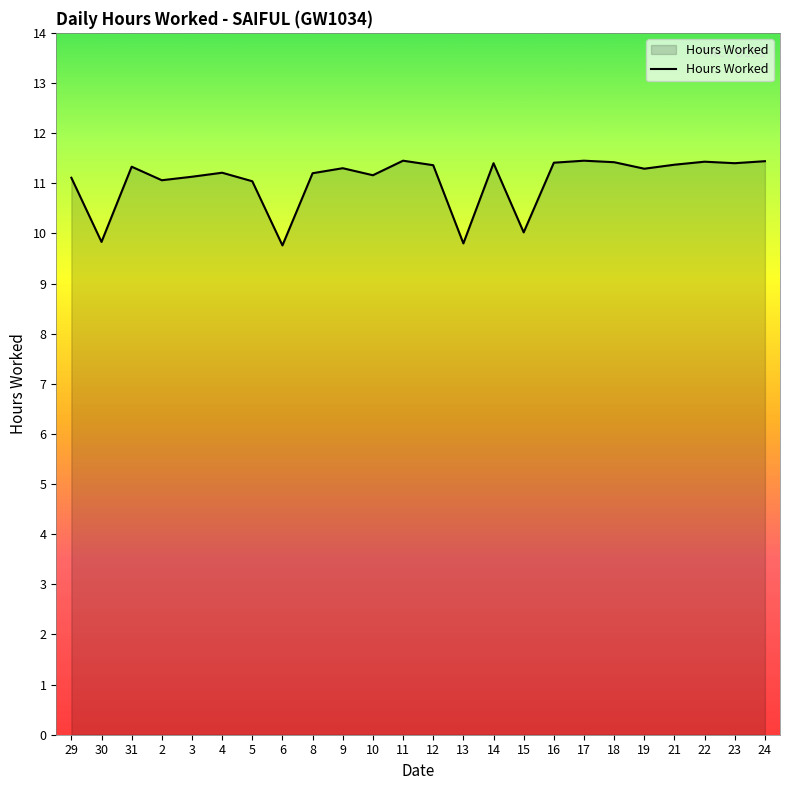

True or false: the data has more than 2 interior local peaks.

True